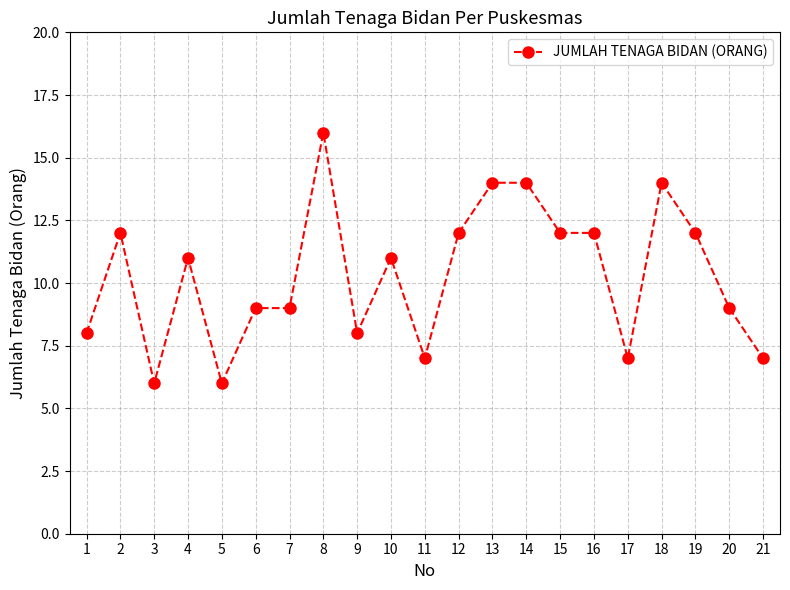

Does the chart have visible grid lines?

Yes